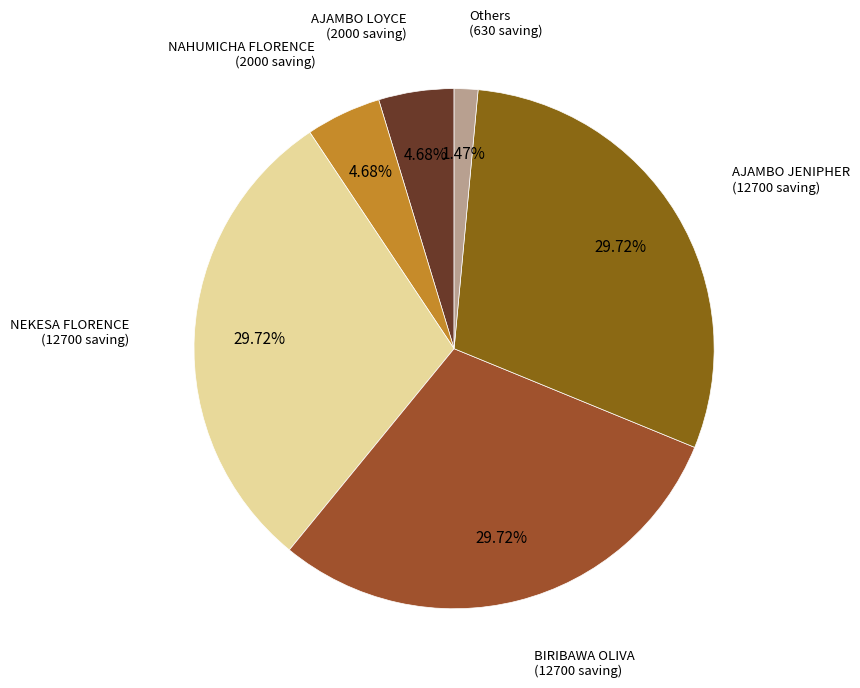

To the nearest percent, what is the average slice percentage?

17%